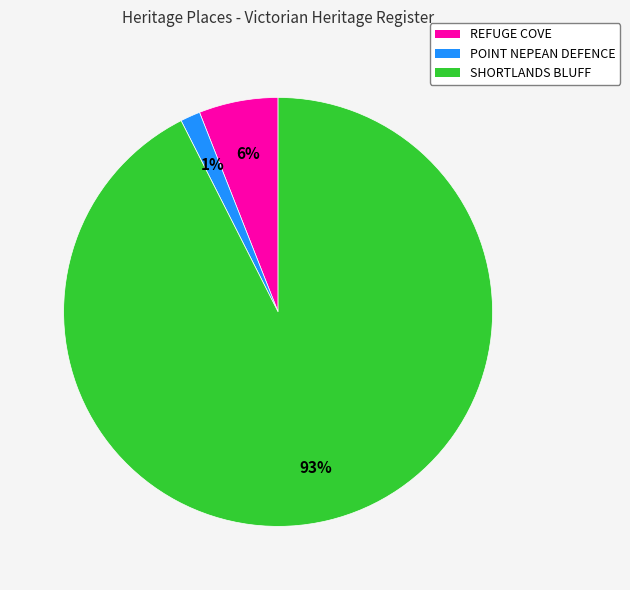

Is it true that POINT NEPEAN DEFENCE is 16% of the pie?

False